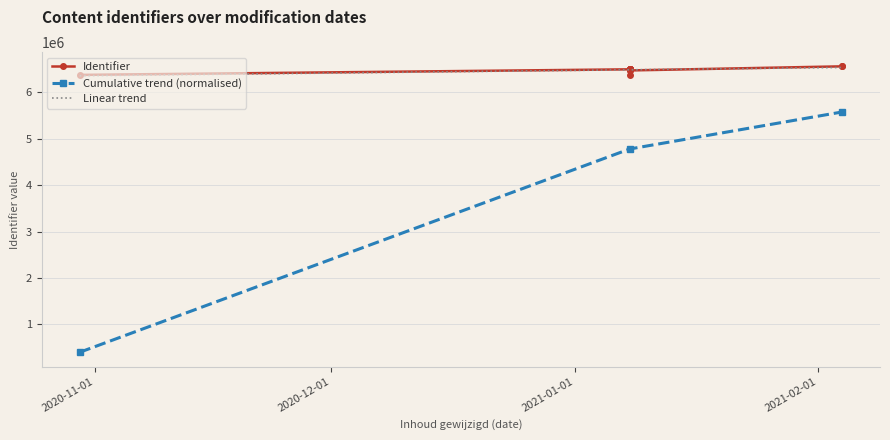

How many data points in Cumulative trend (normalised) are above 4780103?

2